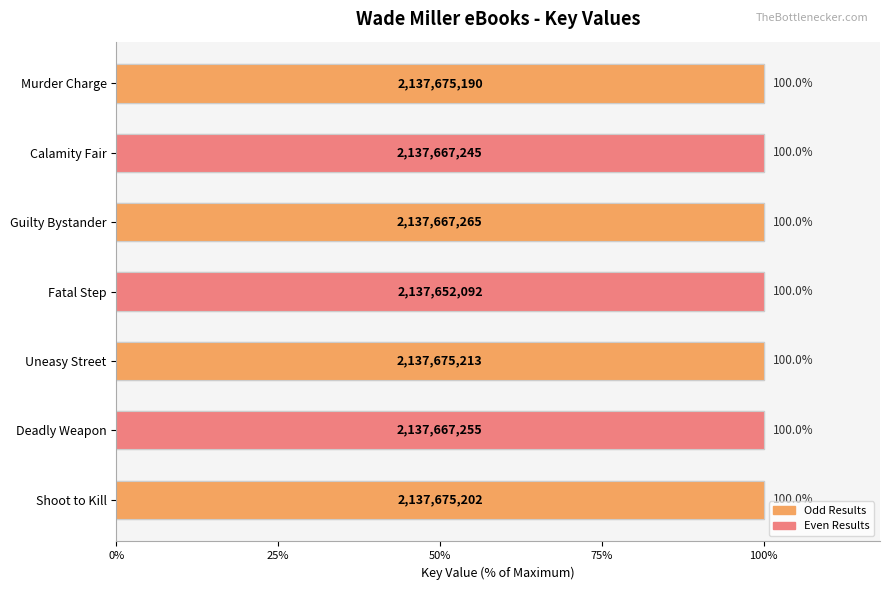

What is the smallest value displayed?

100.0